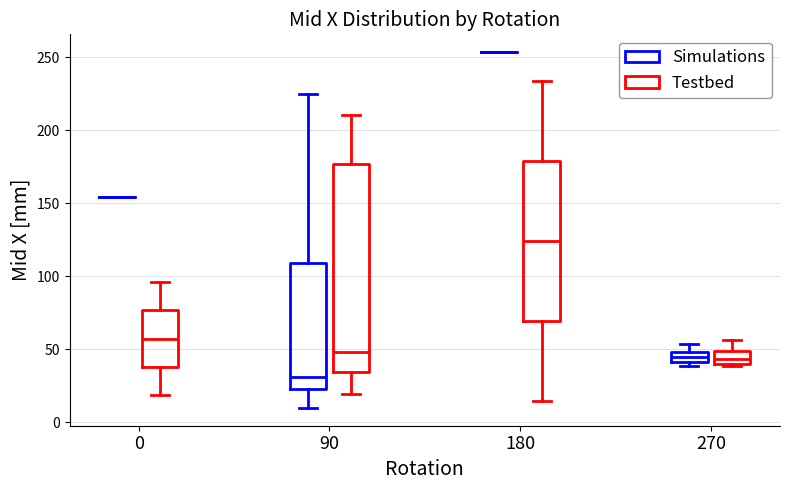

Which box is the tallest, from its lower edge to its upper edge?

90 (Testbed)